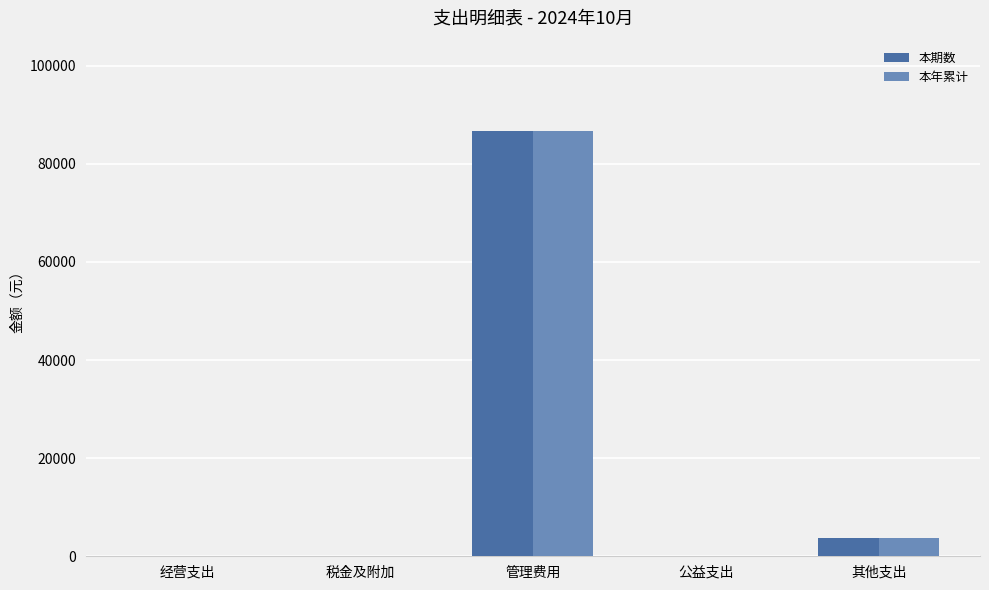

What is the difference between the 本年累计 values at 经营支出 and 管理费用?

86731.9